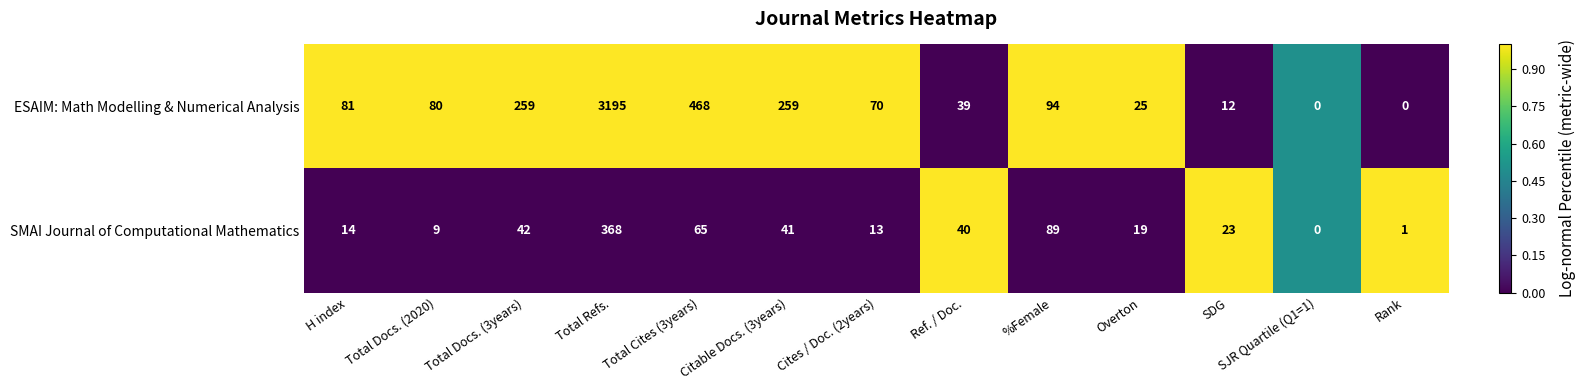

How many positive values does the SMAI Journal of Computational Mathematics series have?

12